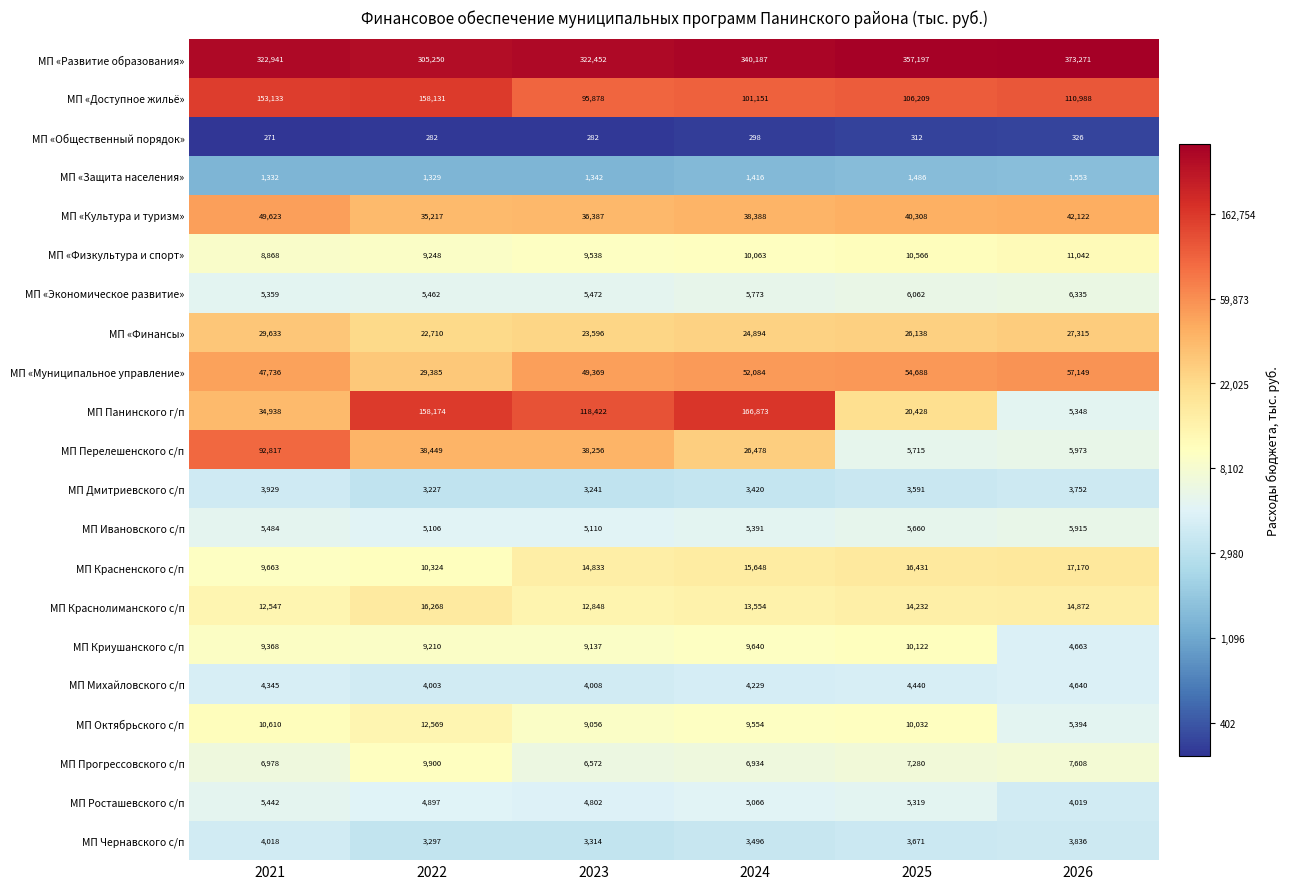

What is the sum of the МП Прогрессовского с/п values at 2025 and 2023?

13852